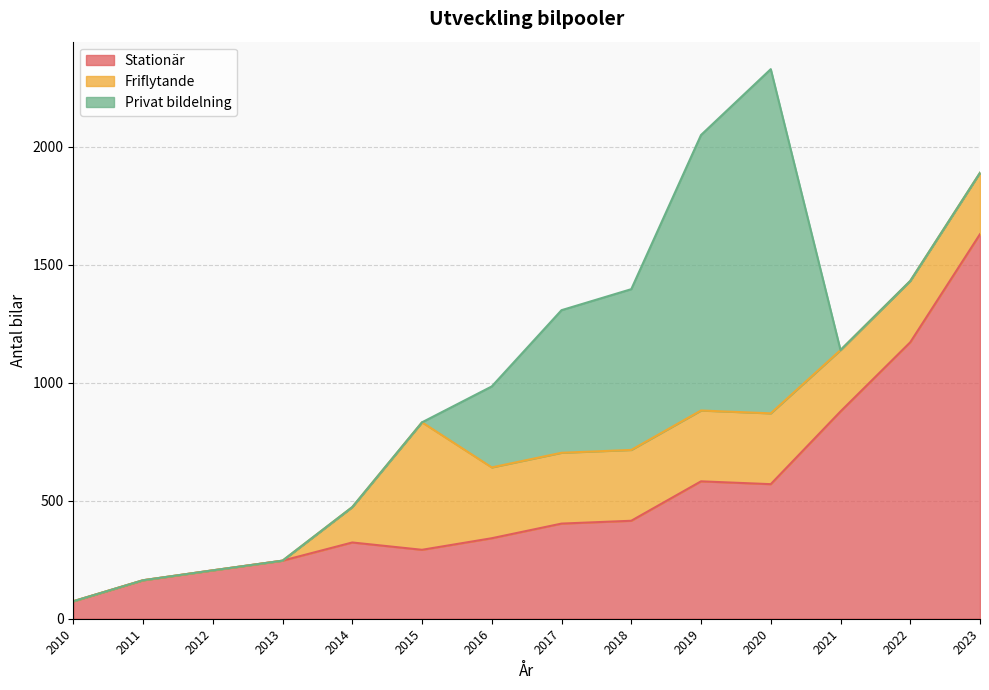

Is it true that Friflytande equals 0 at 2012?

True